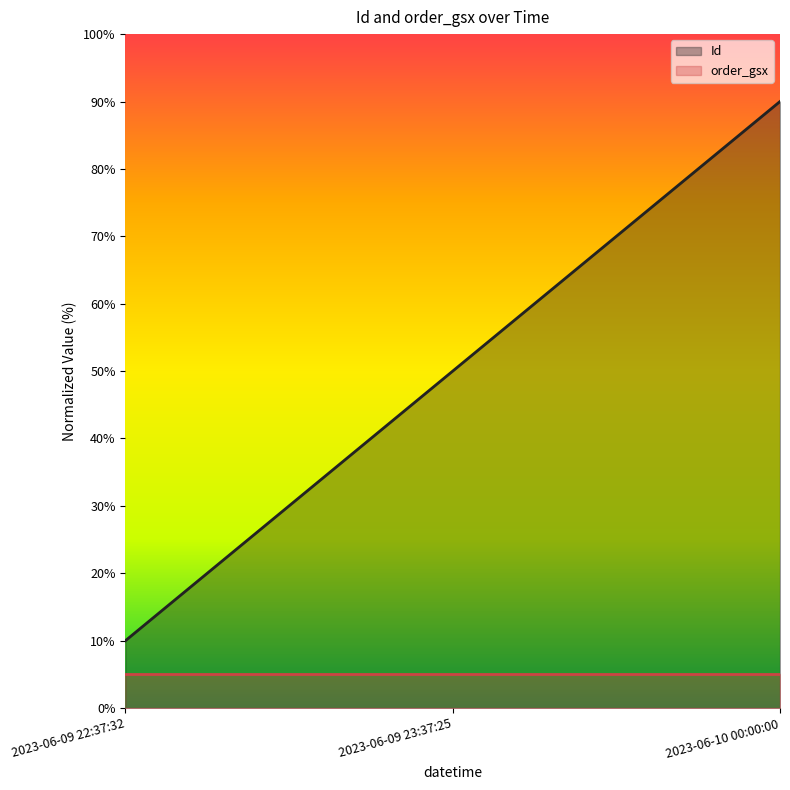

Does the chart have visible grid lines?

No